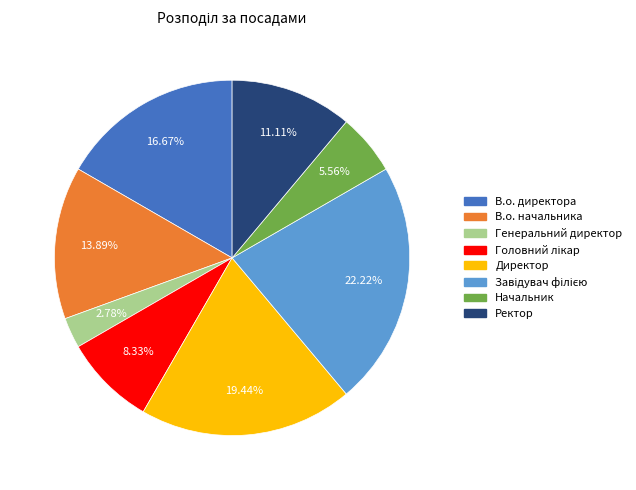

To the nearest percent, what is the average slice percentage?

12%